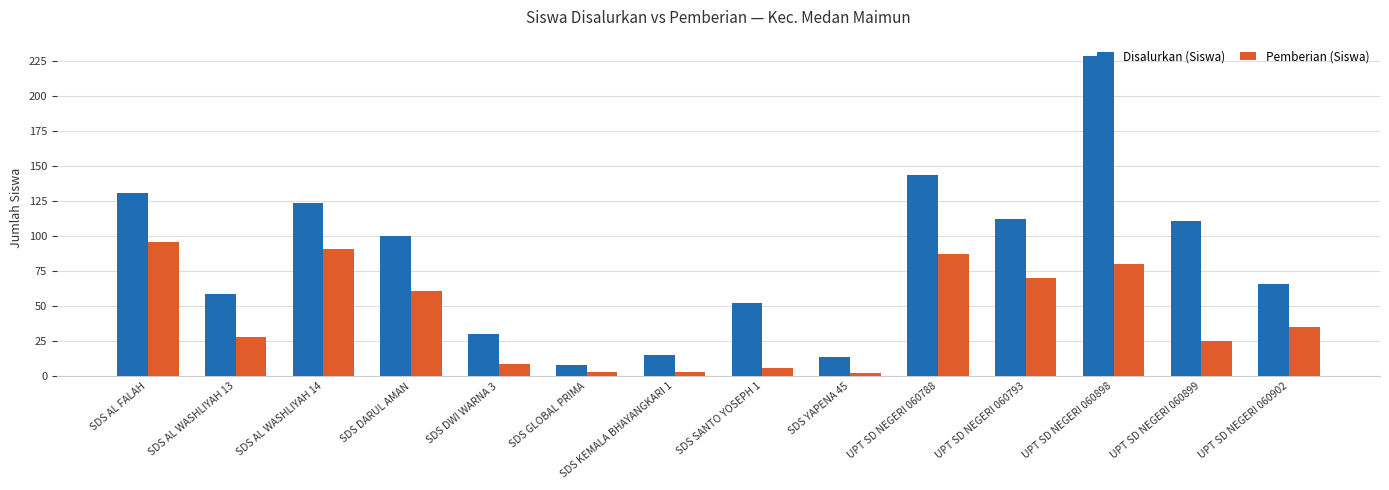

What are all the series names shown in the legend?

Disalurkan (Siswa), Pemberian (Siswa)